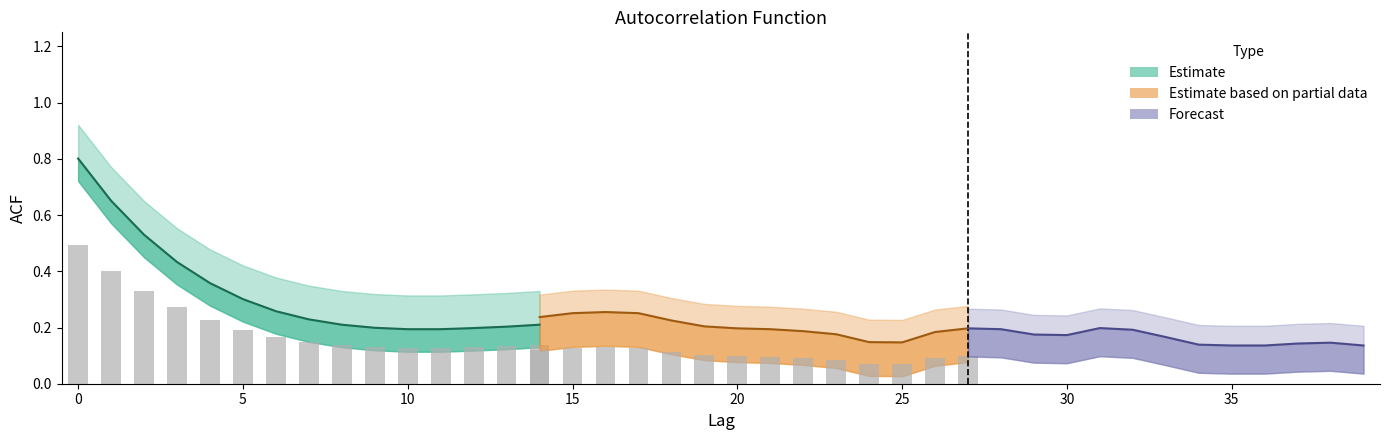

Where is acf_shown nearest to the value 0?

35